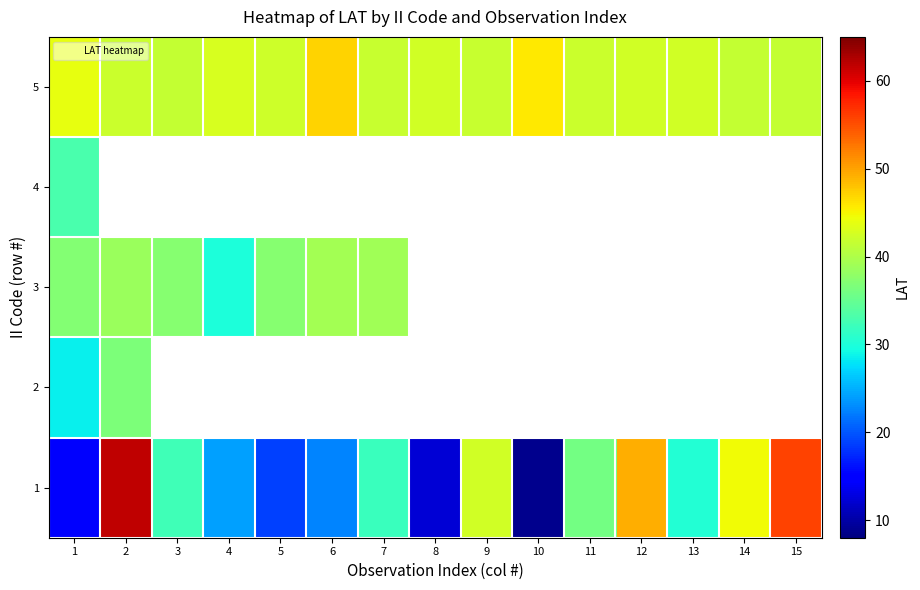

What is the spread (max minus min) of values at 10?

37.0